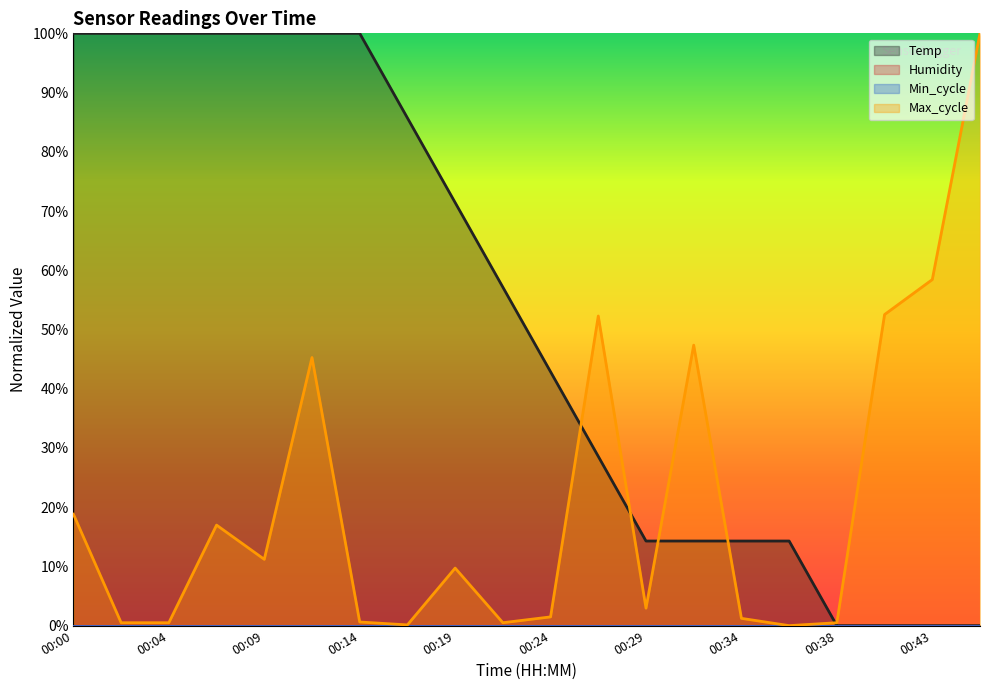

At which label does Max_cycle reach its minimum?

00:36